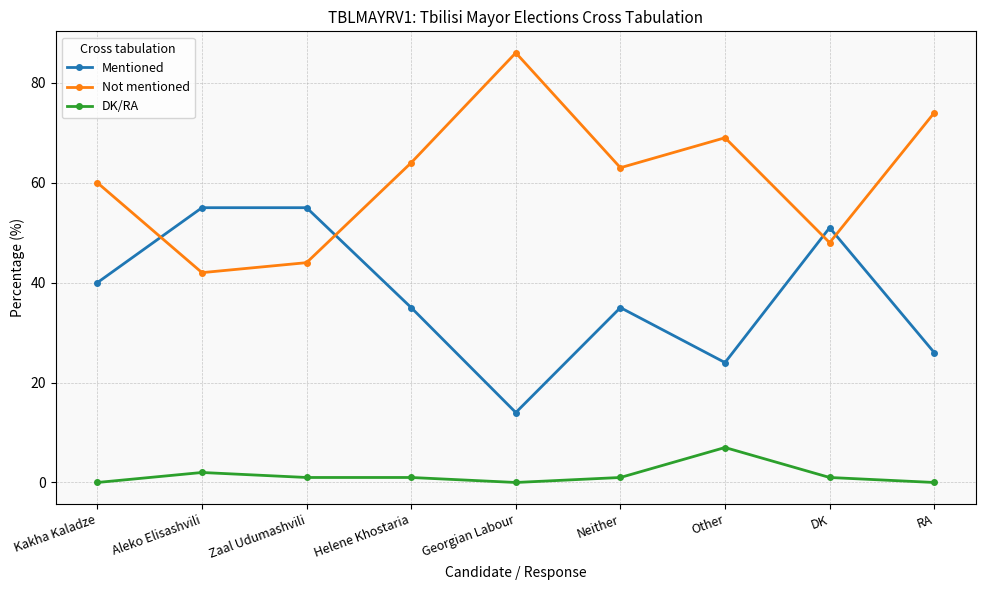

At how many categories does at least one series exceed 32?

9